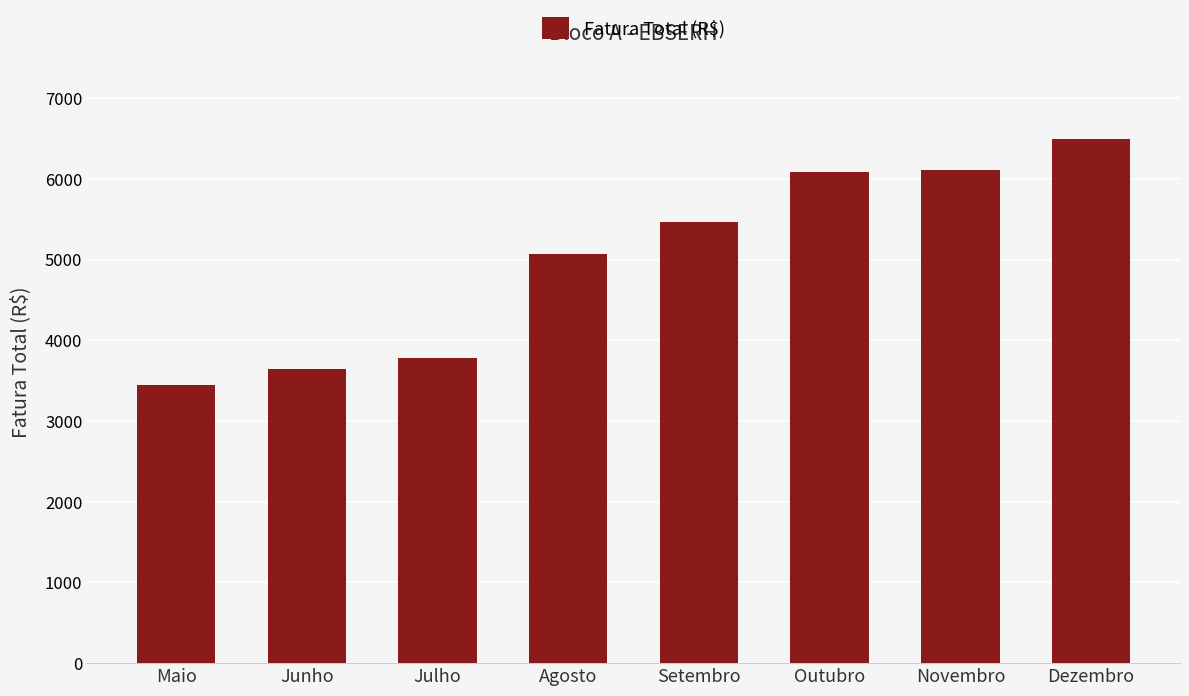

At which label is the value closest to 4966?

Agosto